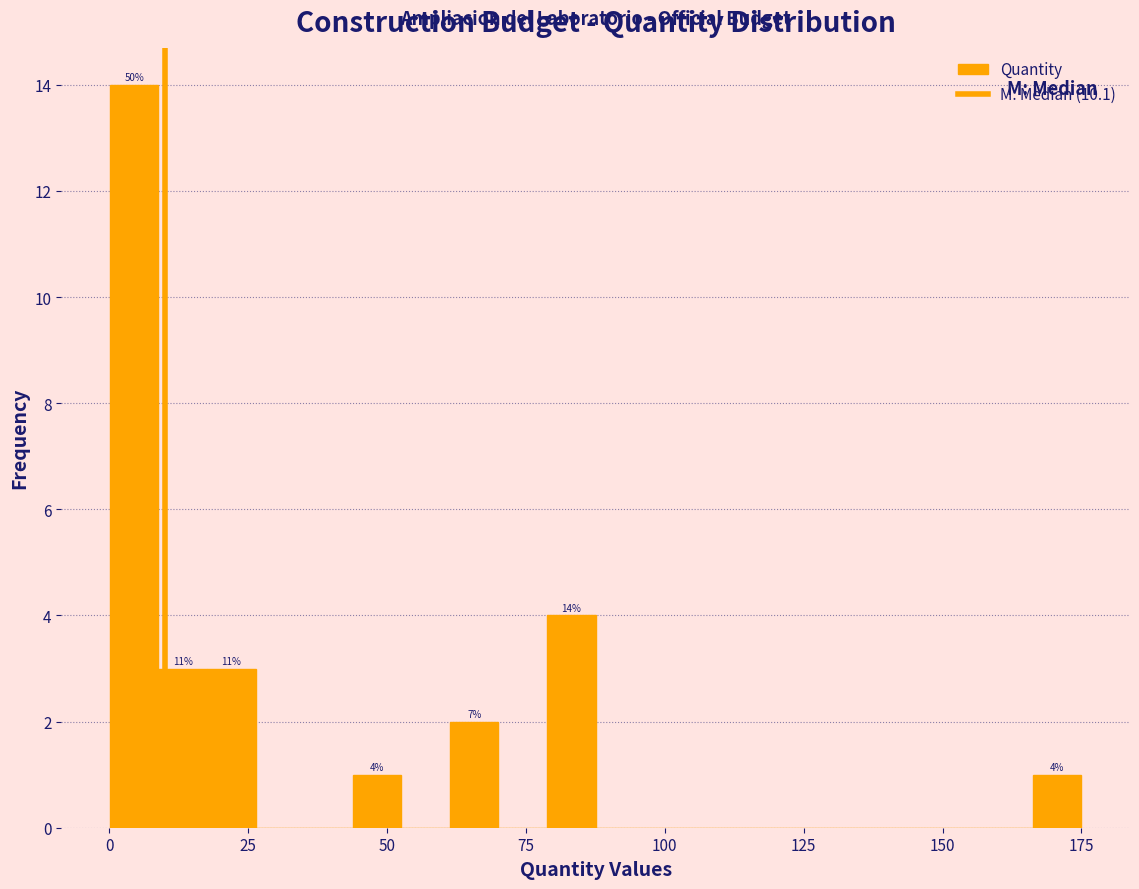

Read against the x-axis, roughly where is the centre of the tallest bar?

5